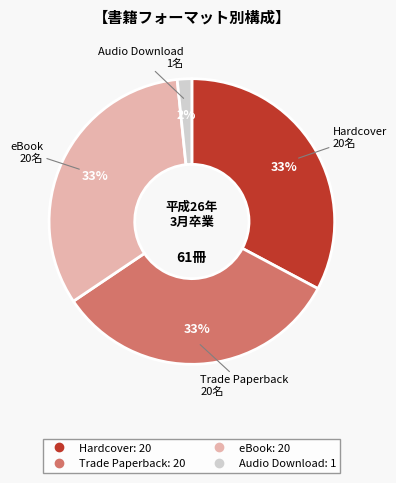

What percentage is the eBook slice, to the nearest percent?

33%